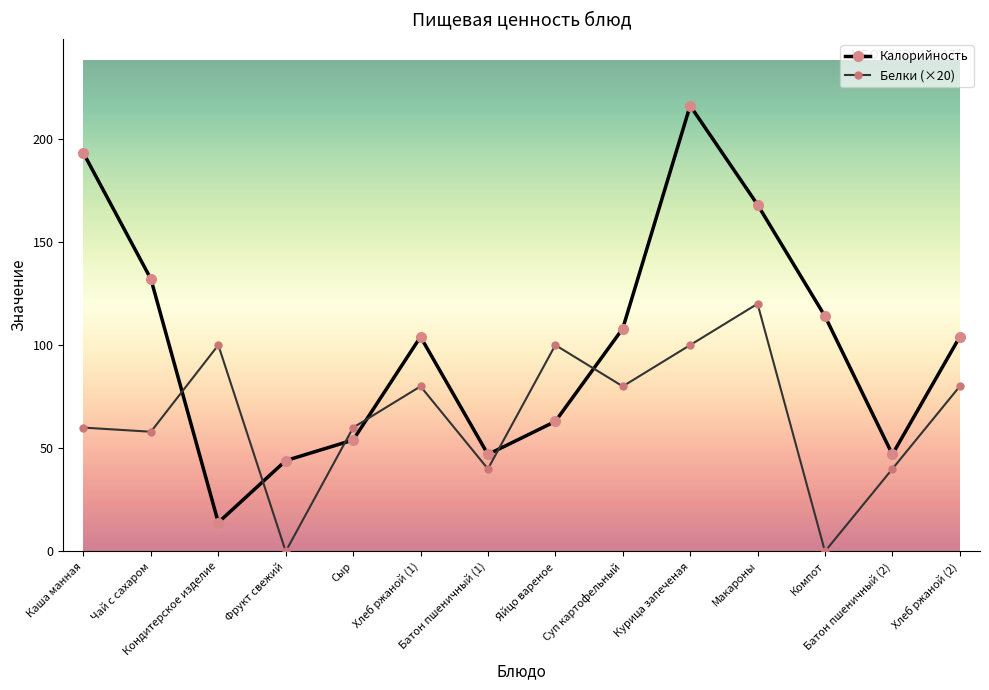

True or false: Калорийность has more than 1 points higher than both neighbors.

True